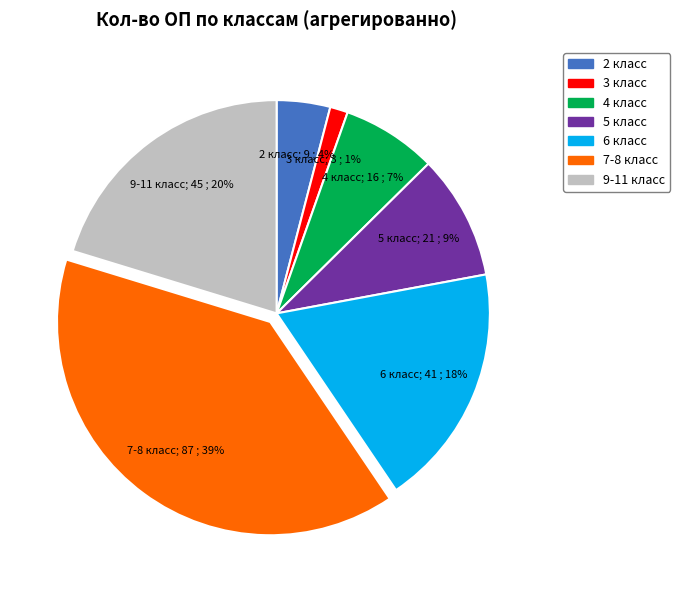

To the nearest percent, what is the average slice percentage?

14%